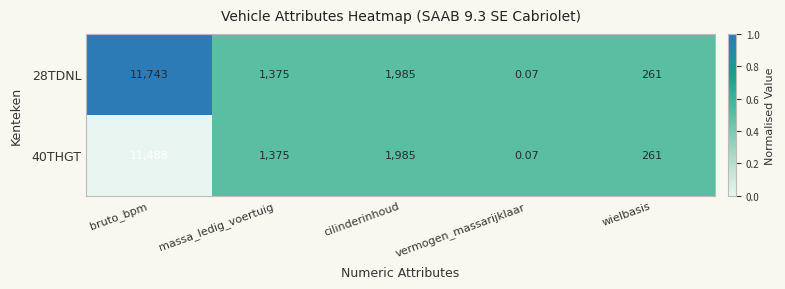

At which category is the sum across all series the highest?

bruto_bpm